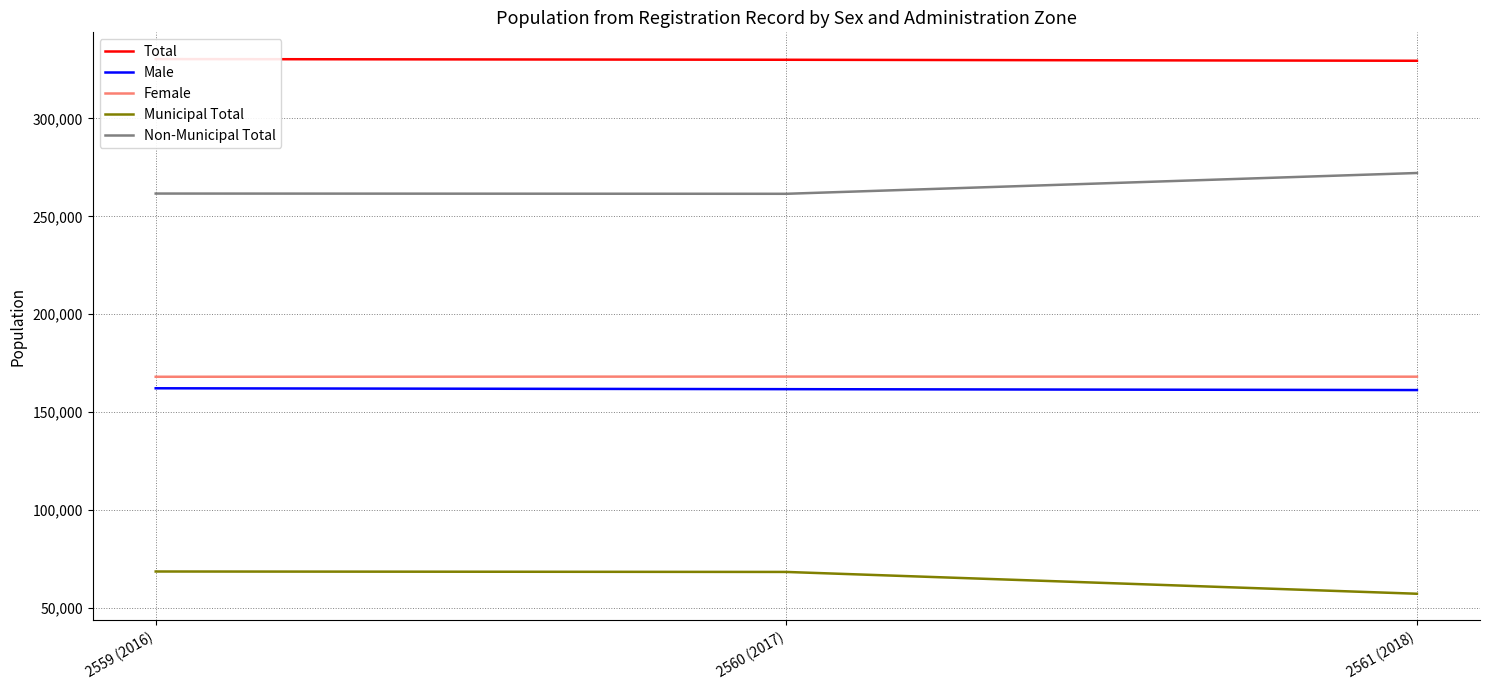

At which label is Municipal Total closest to 62984?

2560 (2017)